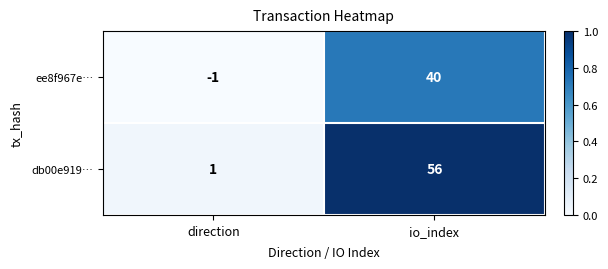

Is the value of ee8f967e… at io_index greater than the value of db00e919… at io_index?

No